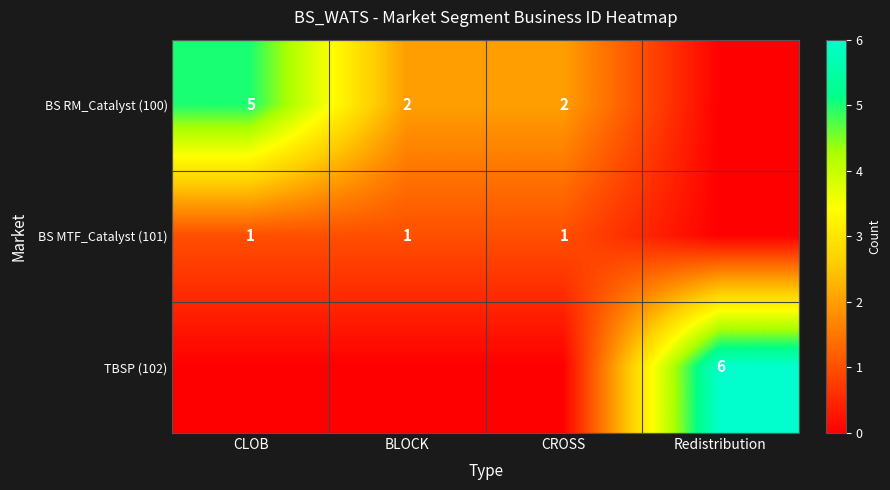

True or false: BS RM_Catalyst (100) has a value of 2 at CROSS.

True